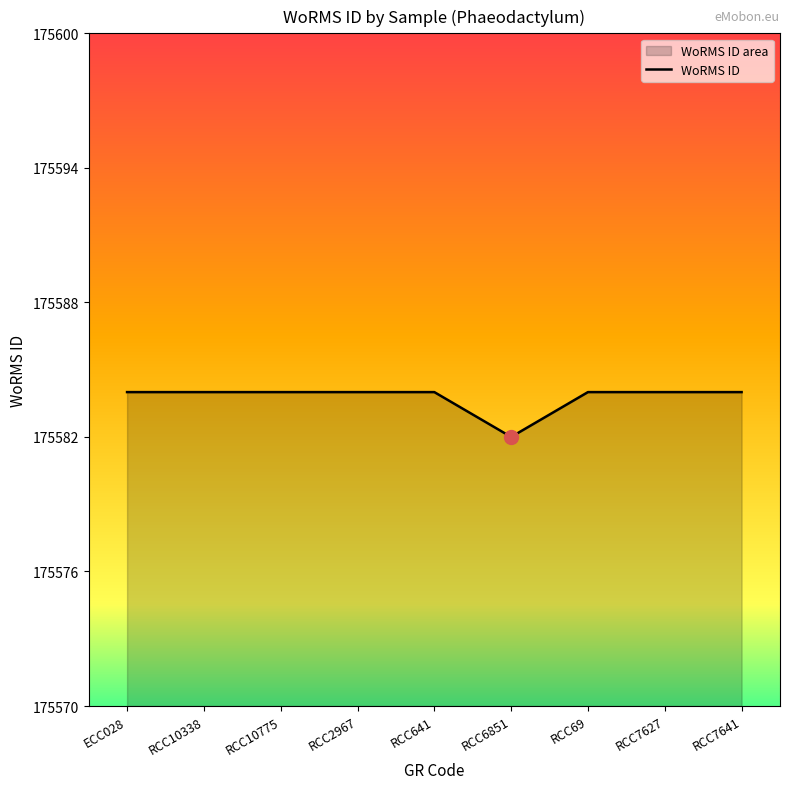

What is the ratio of the value at RCC2967 to the value at RCC7641?

1.0